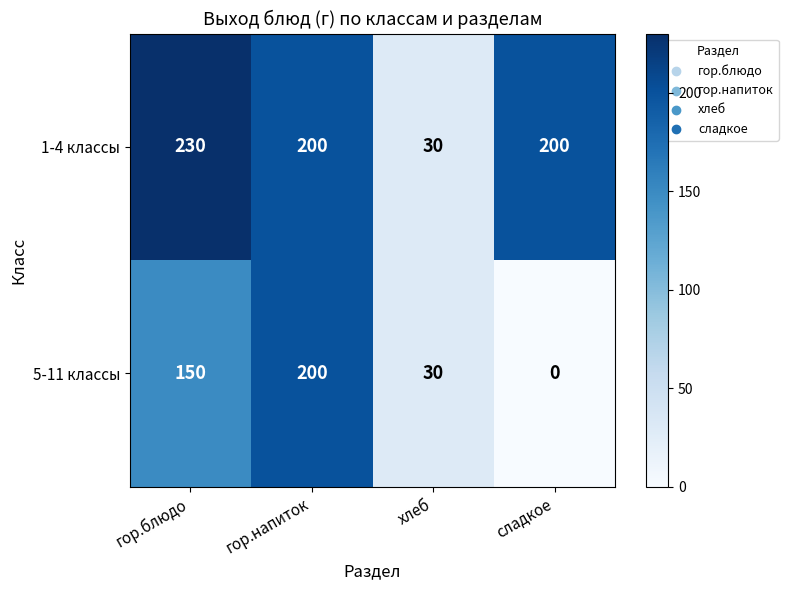

The value of 1-4 классы at сладкое is 84. True or false?

False